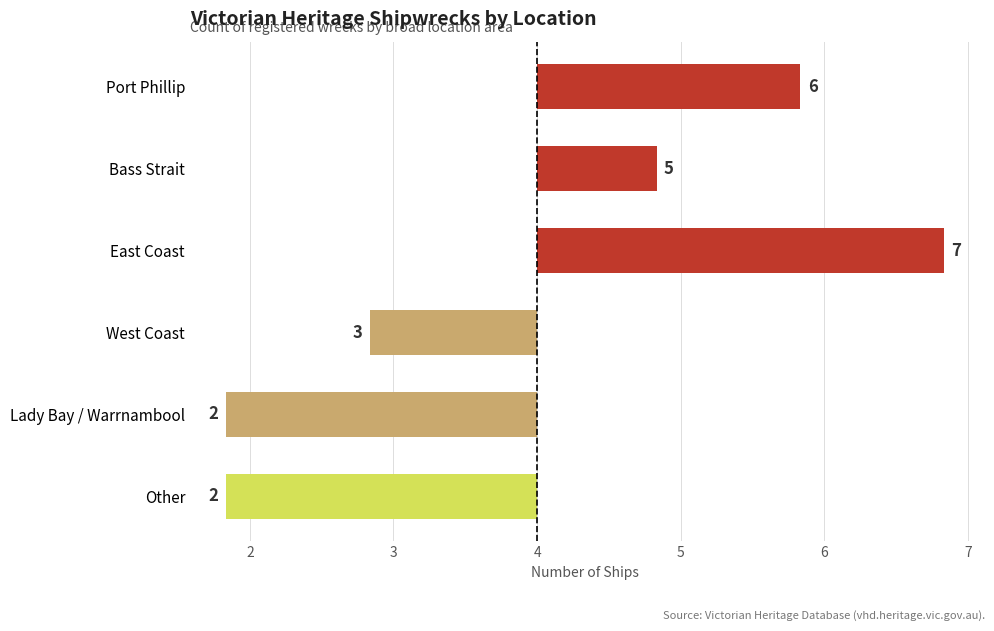

Does the chart contain any negative values?

Yes